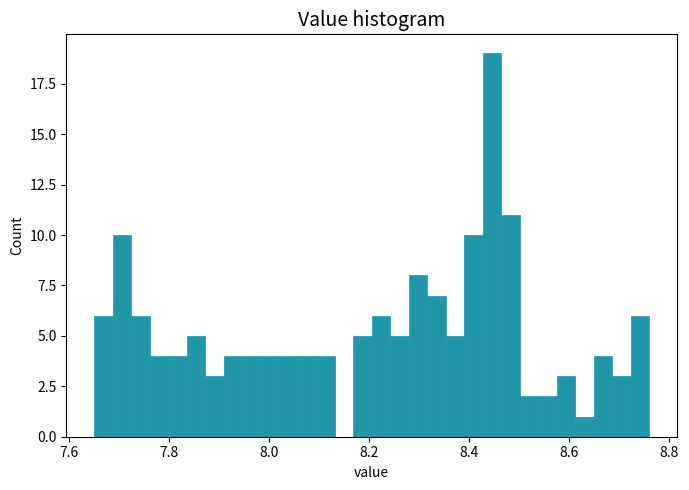

Around what value on the x-axis is the tallest bar? Give the approximate position of its centre, as read against the axis.

8.44